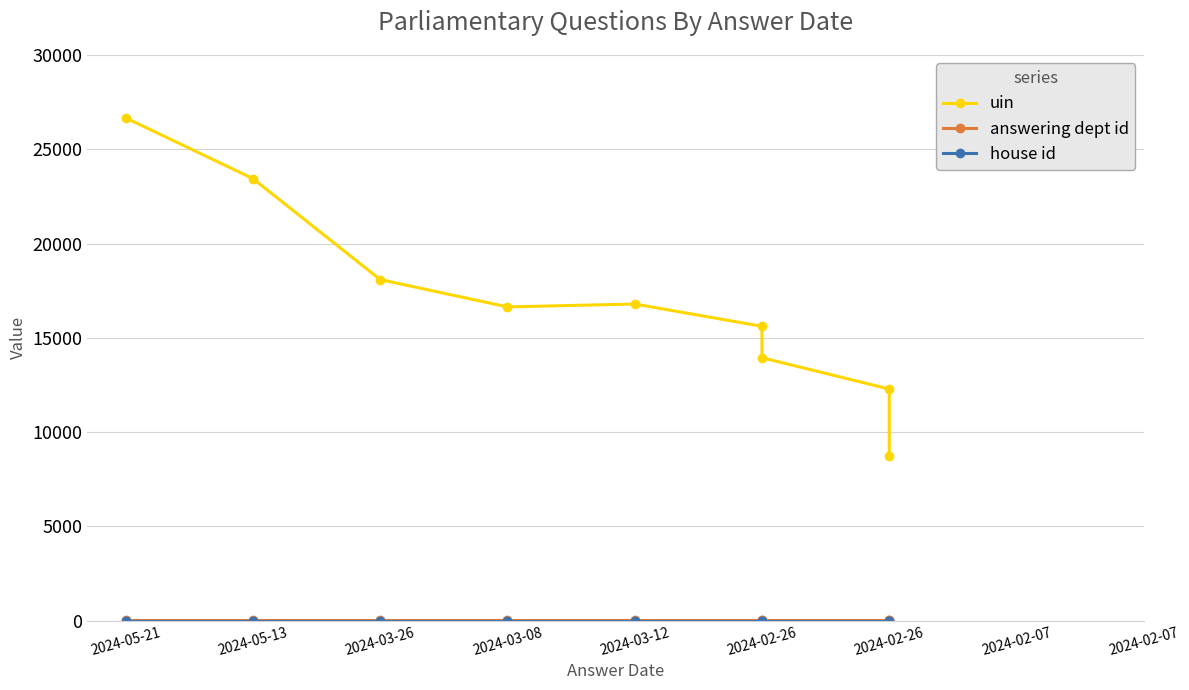

True or false: answering dept id and uin intersect in this chart.

False